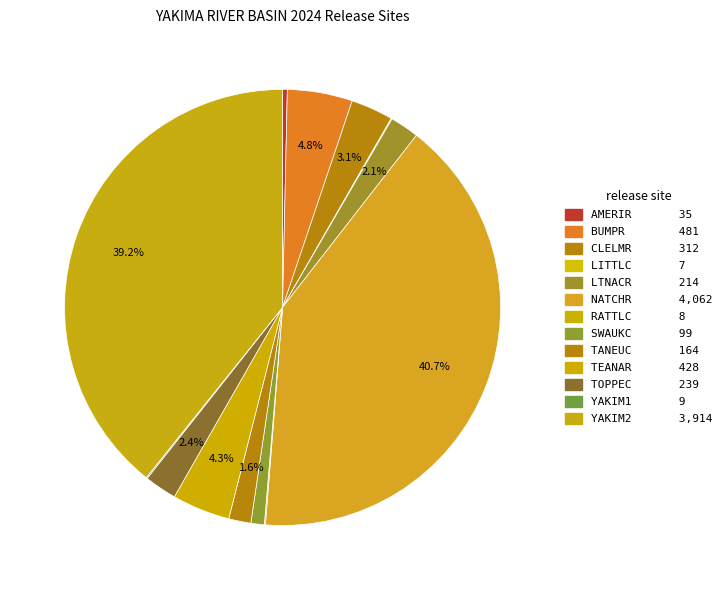

Is AMERIR the majority of the pie?

No